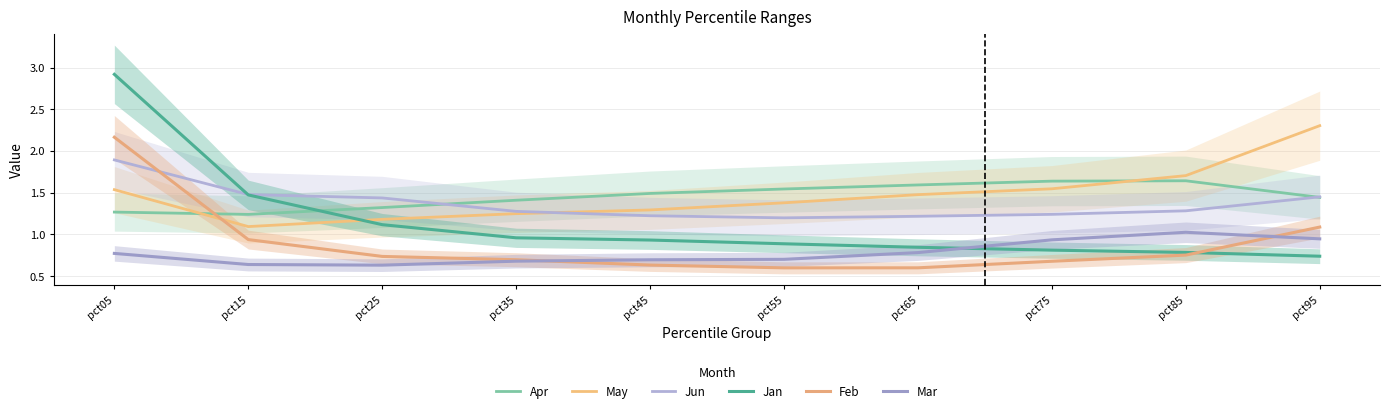

What is the highest value of the Jan series?

2.9